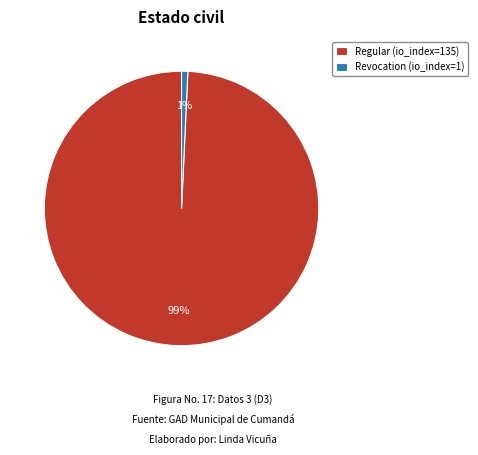

Between Revocation (io_index=1) and Regular (io_index=135), which is larger?

Regular (io_index=135)